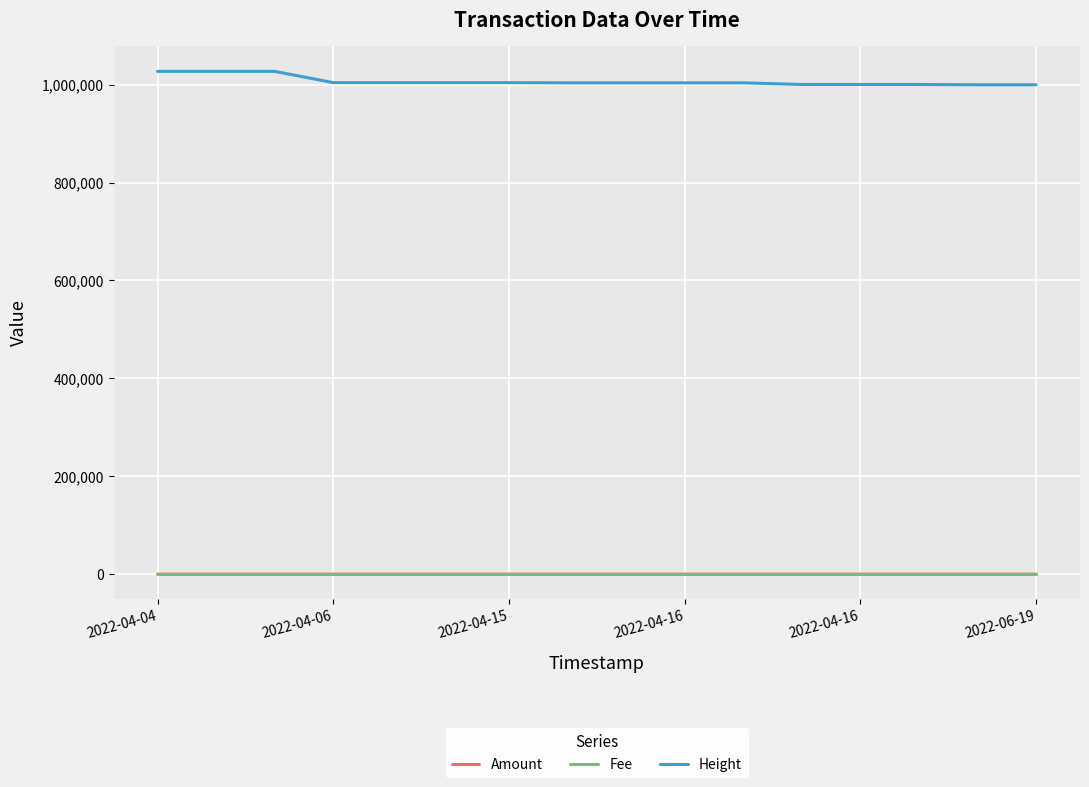

True or false: Height and Fee cross at least once.

False